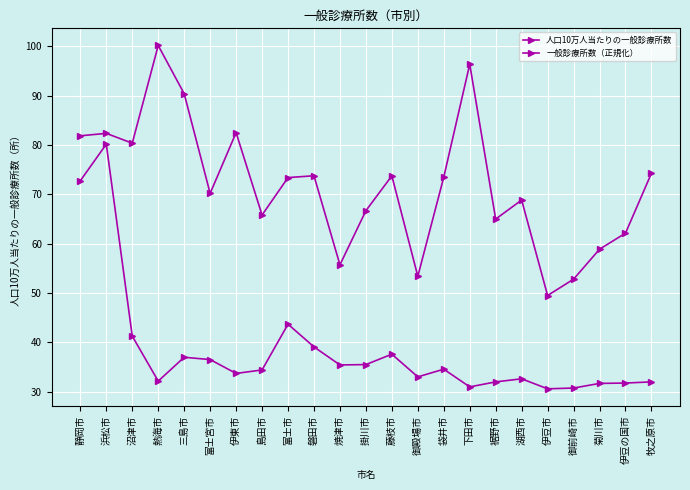

How many lines are shown in the chart?

2